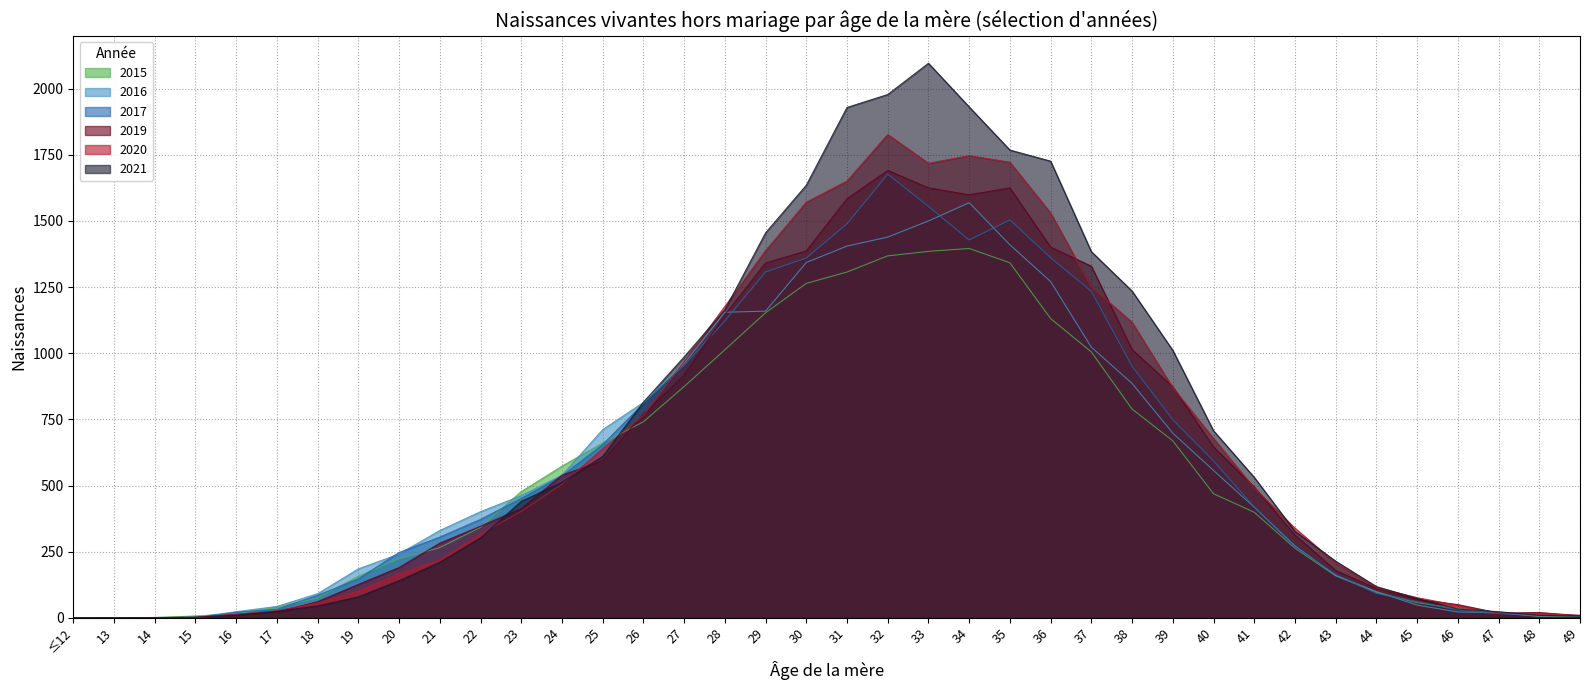

What is the greatest value displayed?

2096